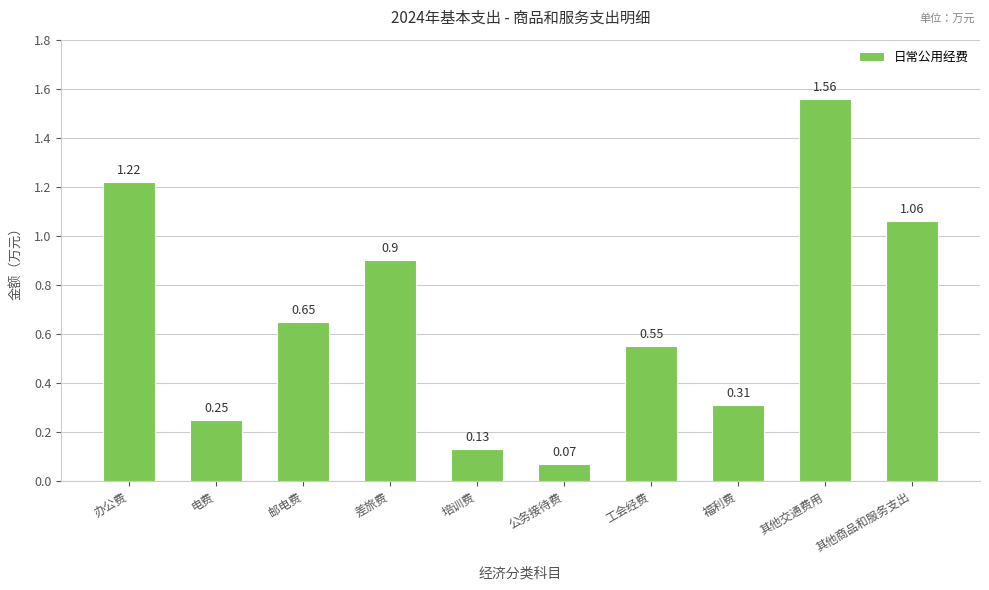

List the labels in order of value, smallest first.

公务接待费, 培训费, 电费, 福利费, 工会经费, 邮电费, 差旅费, 其他商品和服务支出, 办公费, 其他交通费用